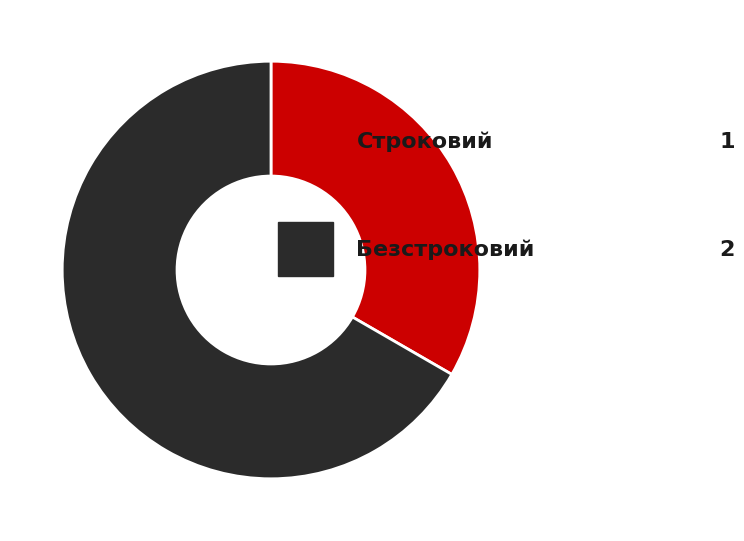

How many segments does this pie chart have?

2